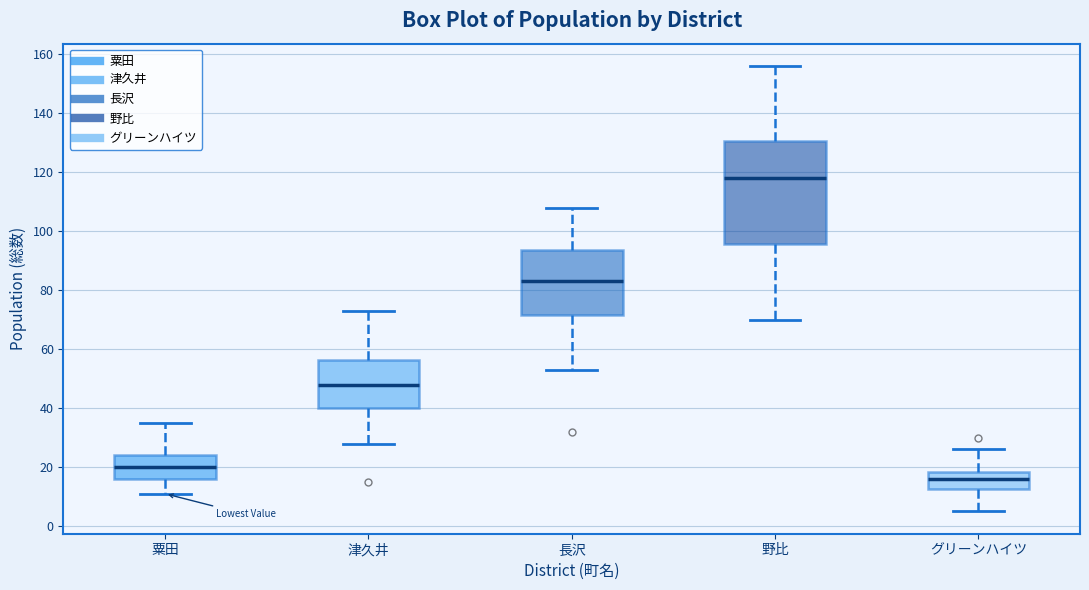

Which box has the highest median line?

野比